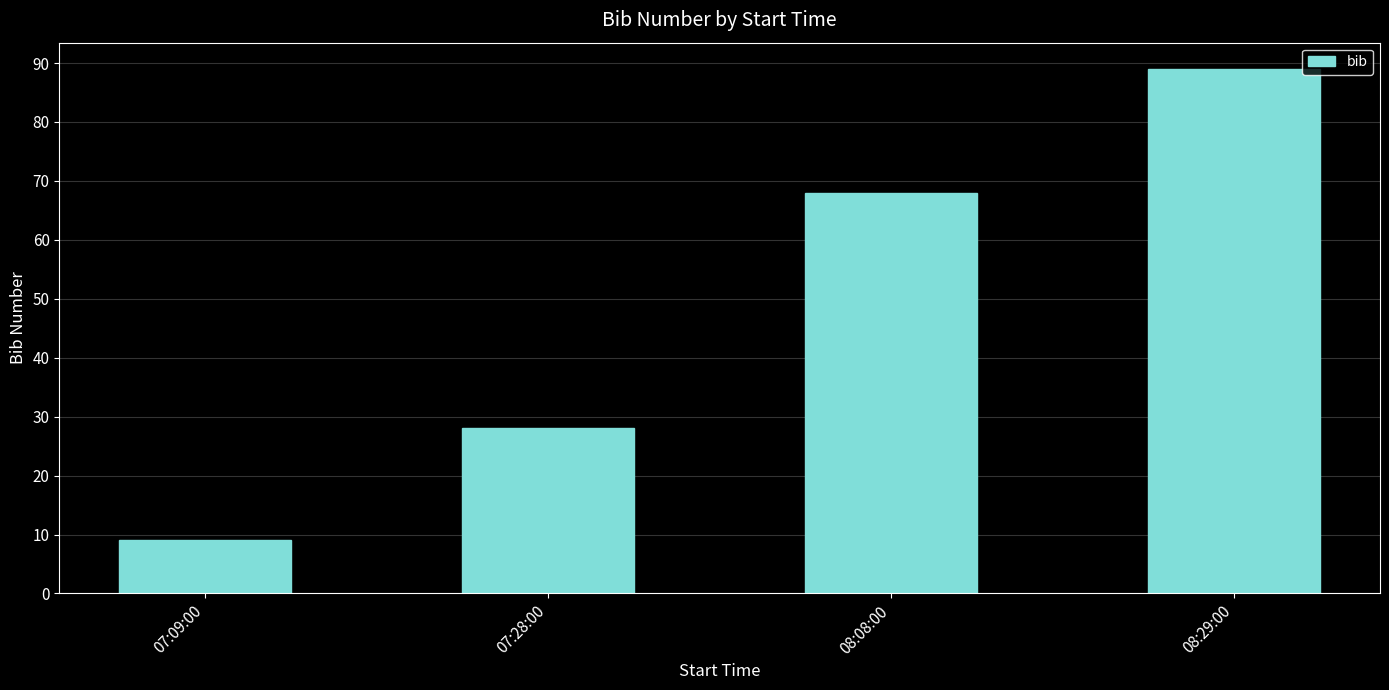

Reading left to right, transcribe all the data shown in this chart.

9	28	68	89